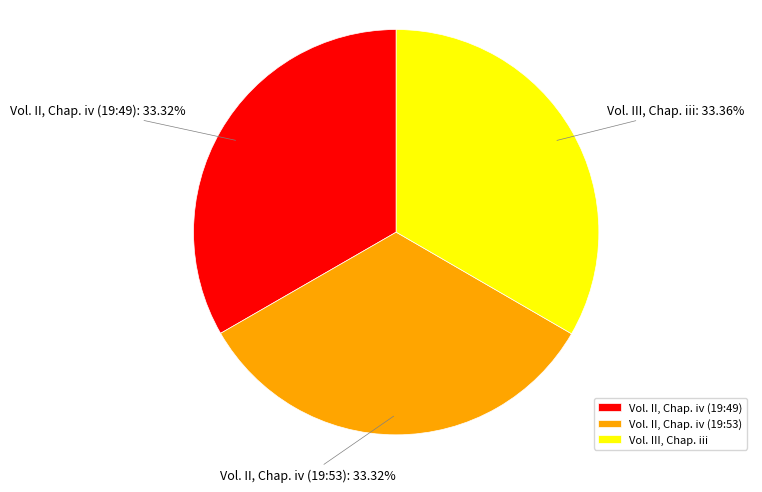

Is there a majority slice in this chart?

No